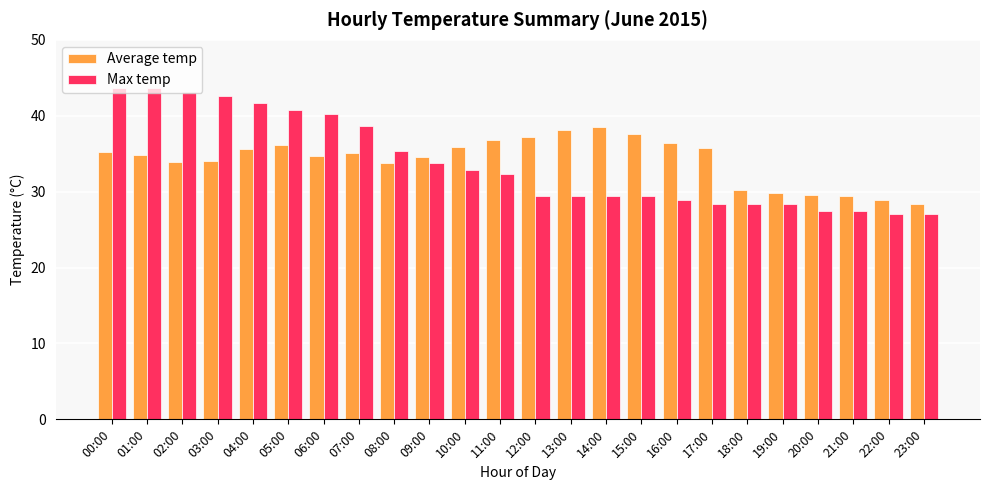

The Max temp series shows 11.3 at 18:00. True or false?

False